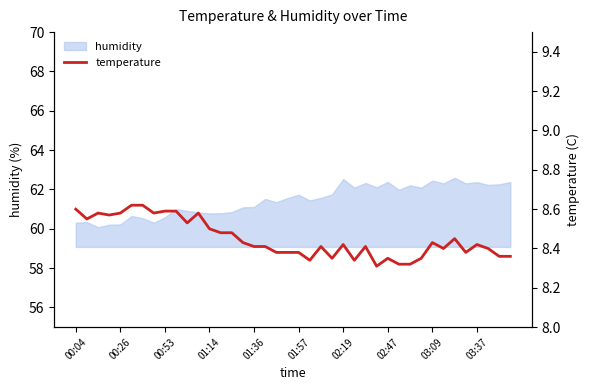

The value of humidity at 02:47 is 35.9. True or false?

False